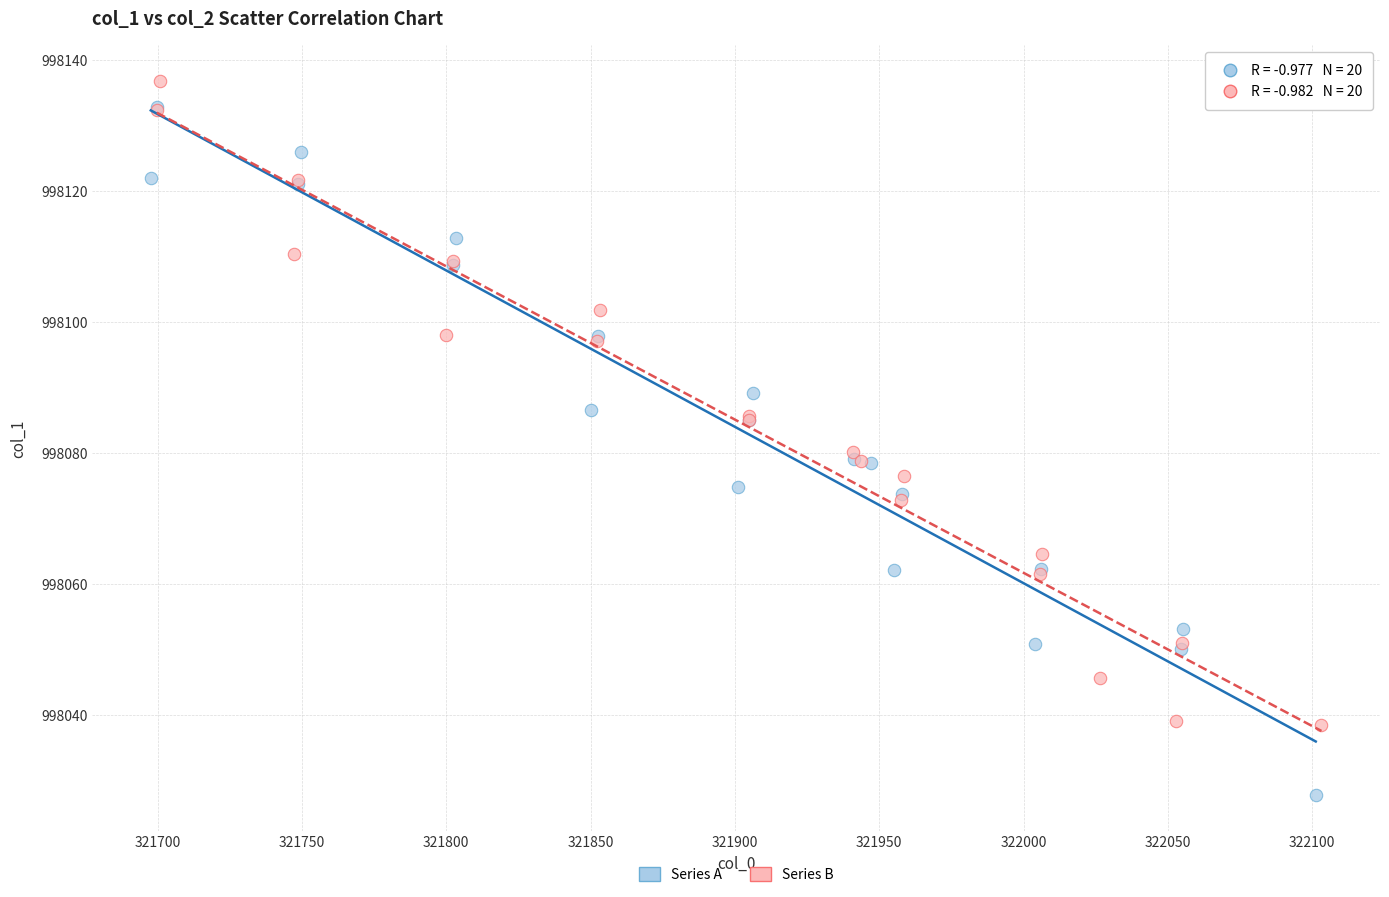

What are all the series names shown in the legend?

Series A, Series B